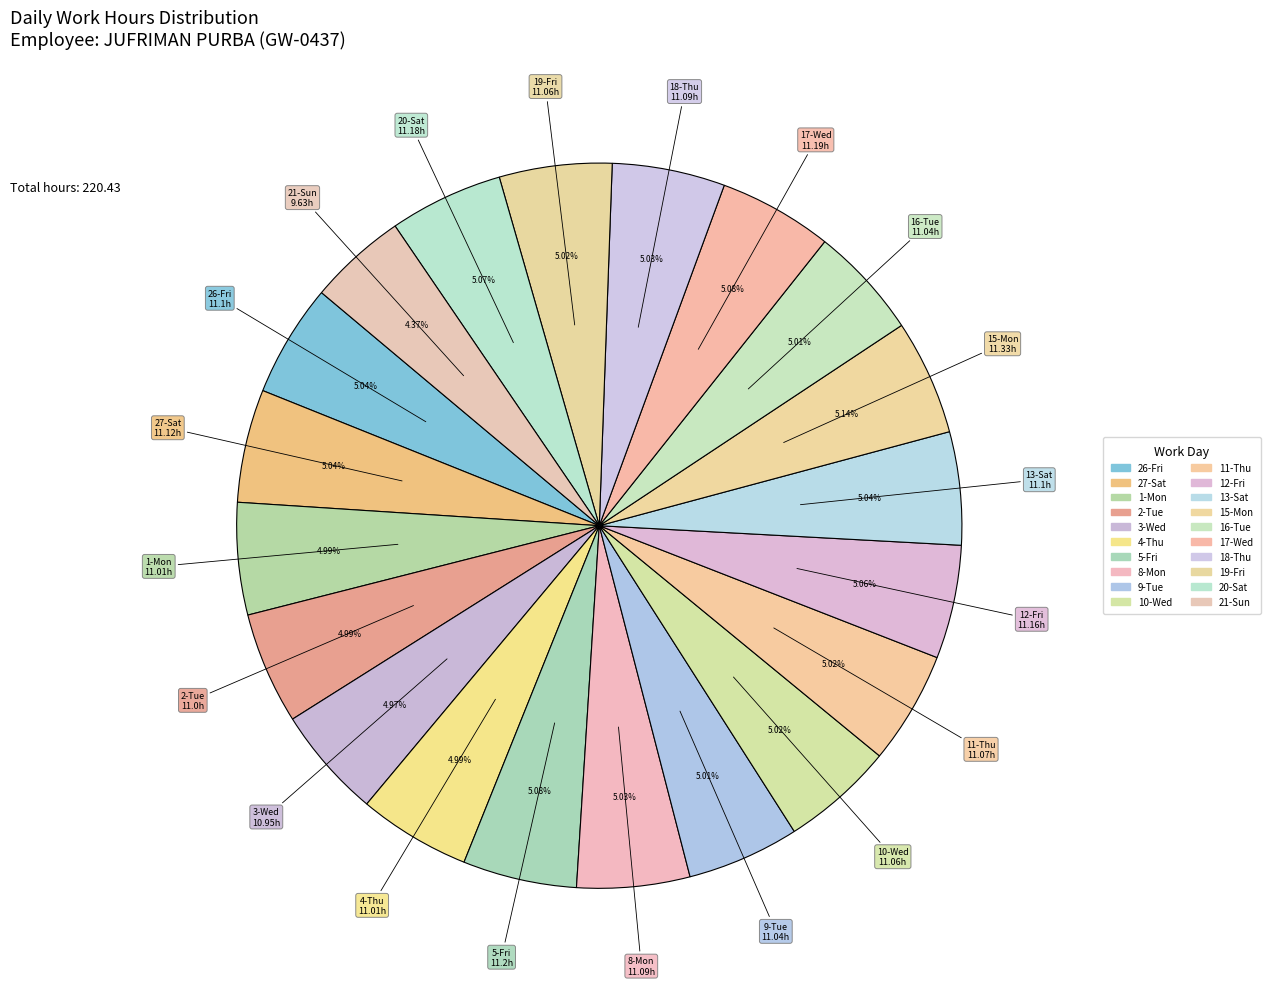

What percentage is the 19-Fri slice, to the nearest percent?

5%